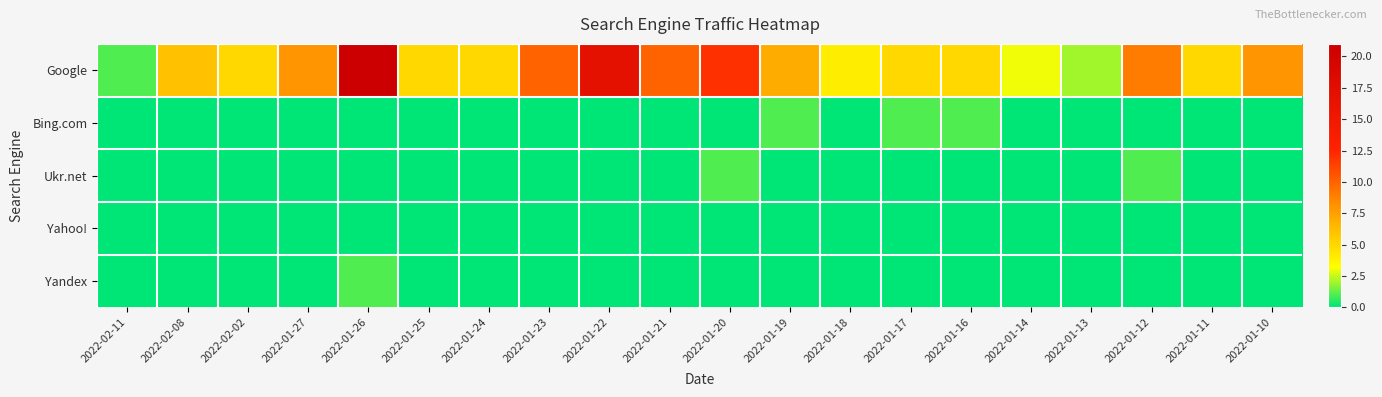

How many series are shown in this chart?

5